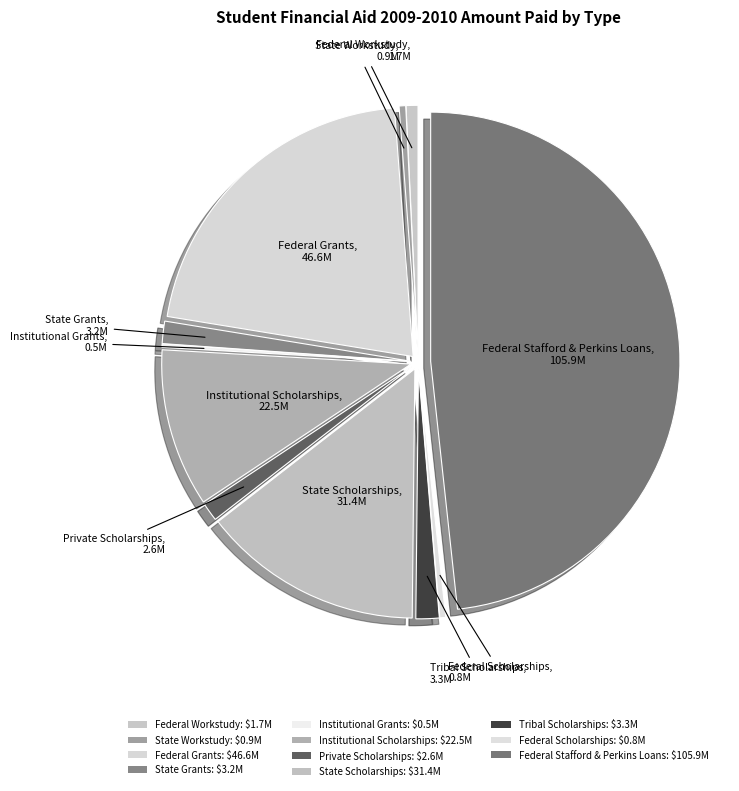

To the nearest percent, what is the difference between the Federal Stafford & Perkins Loans and Federal Grants slice percentages?

27%